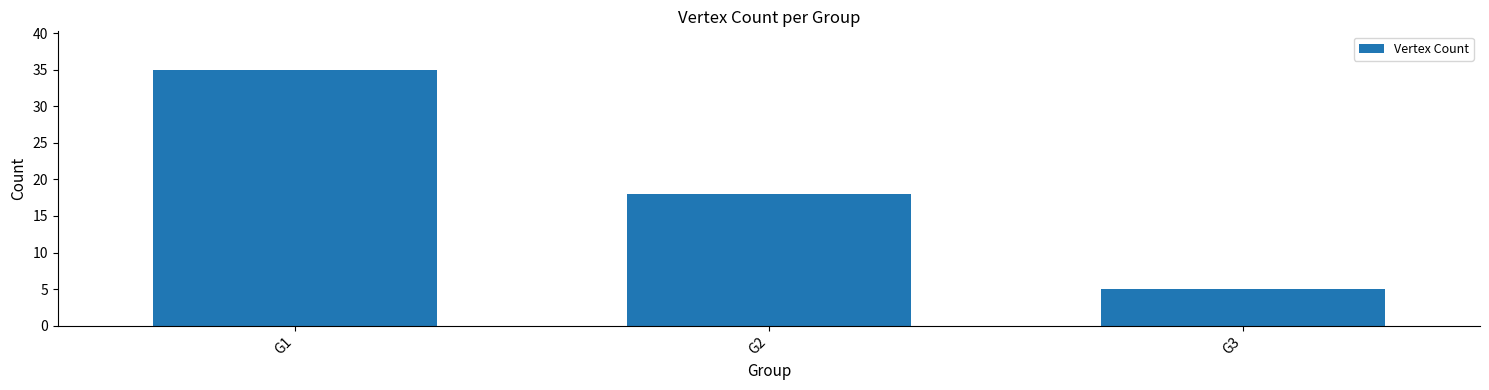

The value at G3 is 1. True or false?

False